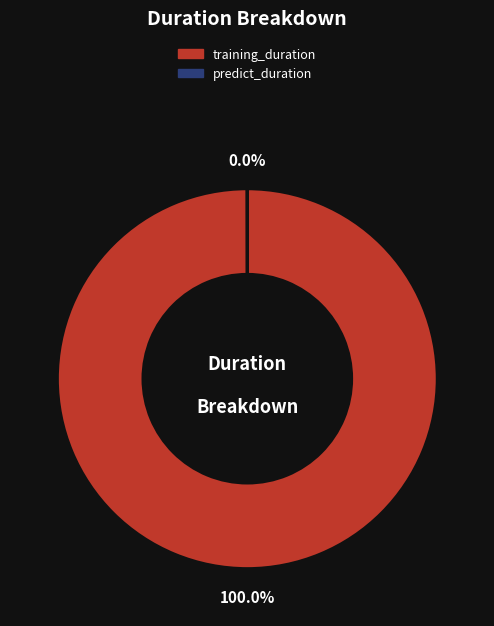

To the nearest percent, what is the average slice percentage?

50%